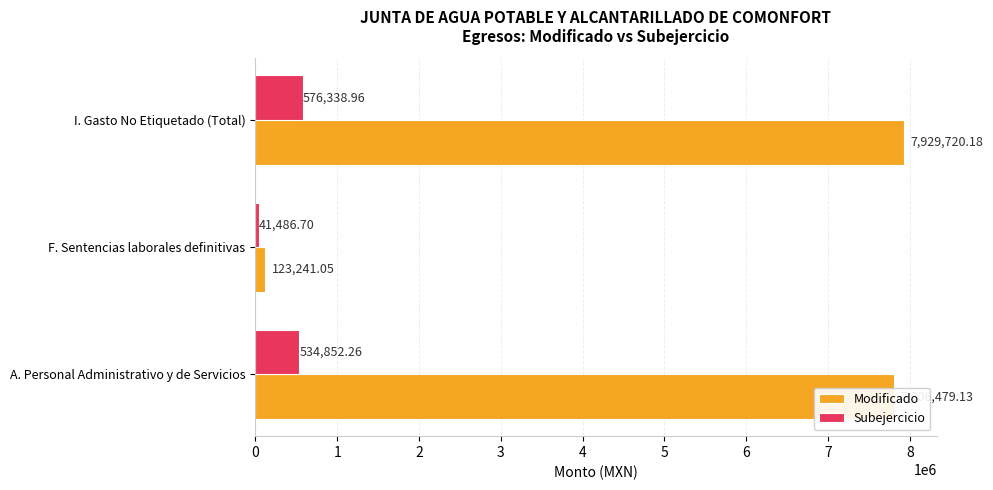

At I. Gasto No Etiquetado (Total), list the series in order from largest to smallest.

Modificado, Subejercicio